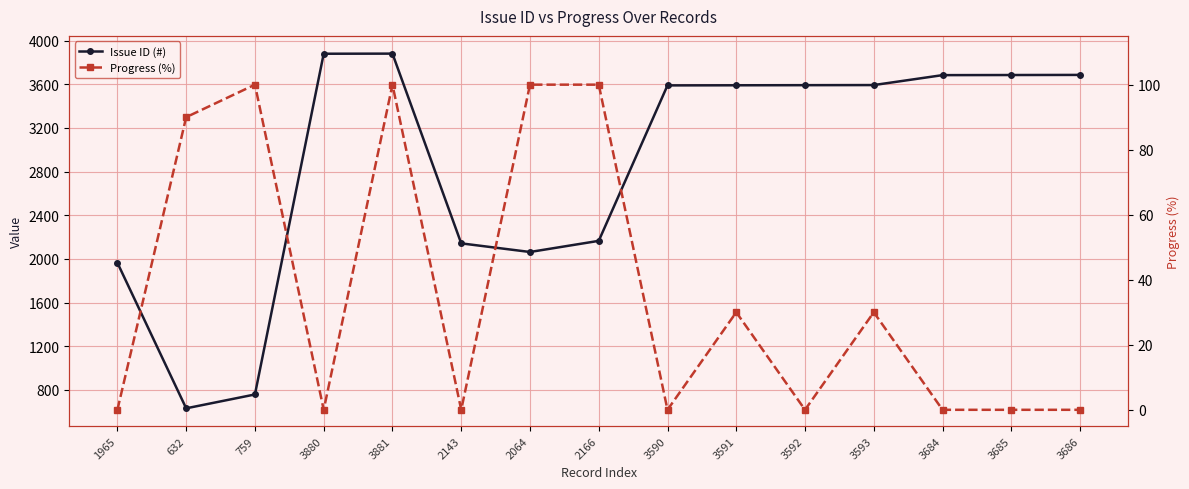

Which series has the largest total across all categories?

Issue ID (#)